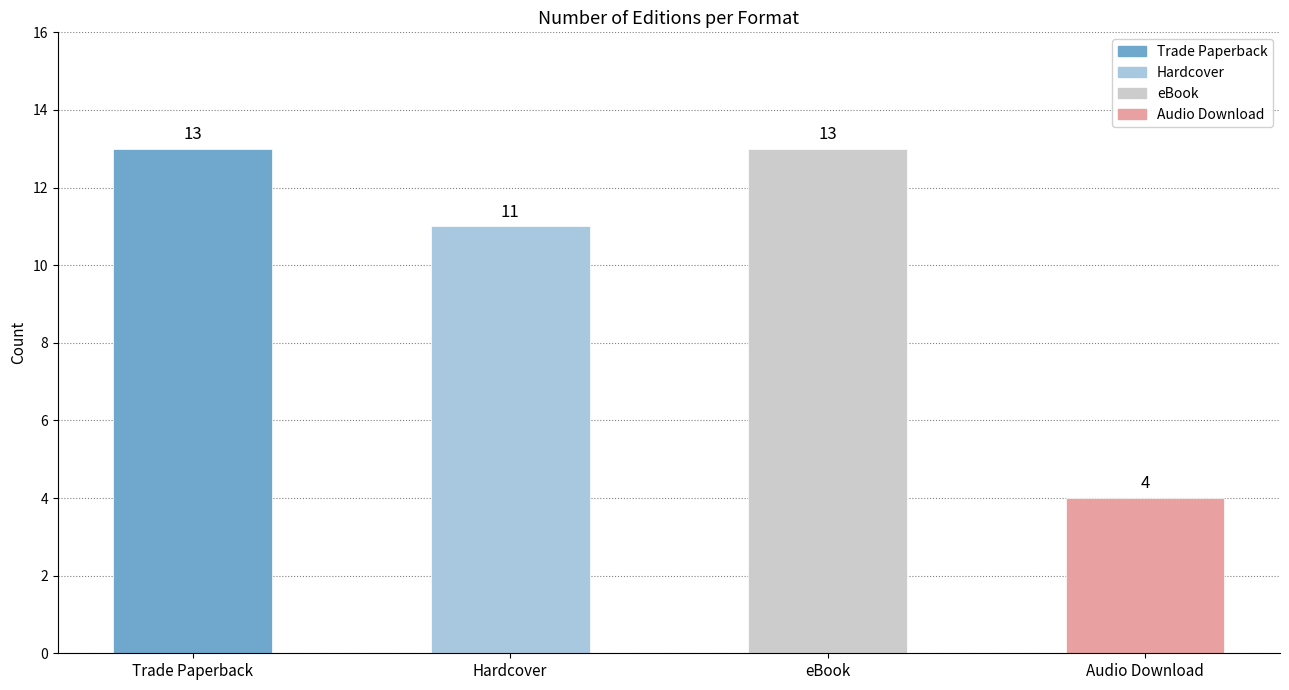

Is it true that the value at Audio Download is 2?

False